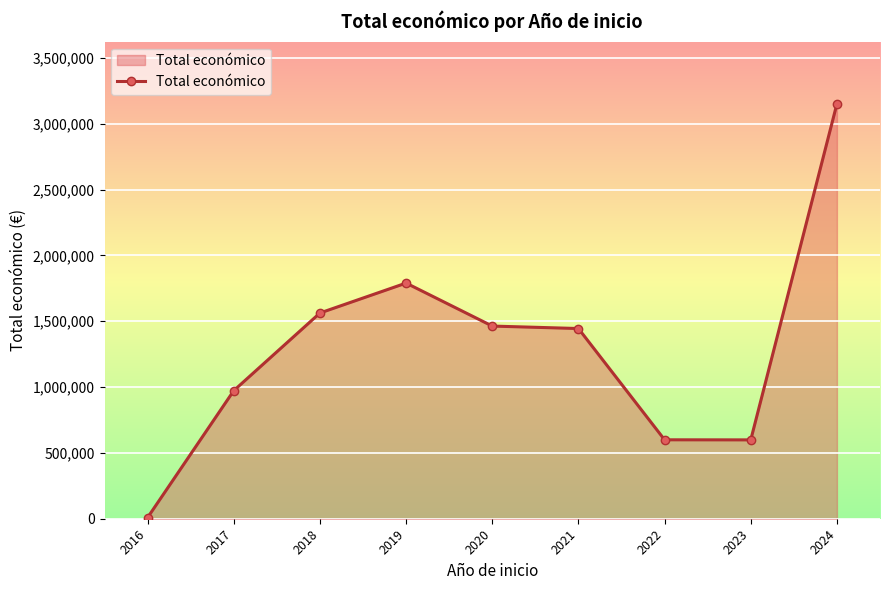

What is the maximum value shown in the chart?

3151537